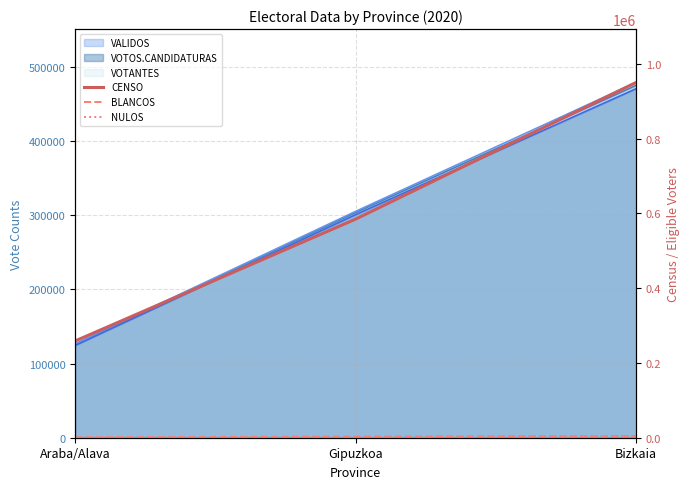

Between Araba/Alava and Bizkaia, which series saw the biggest shift?

CENSO